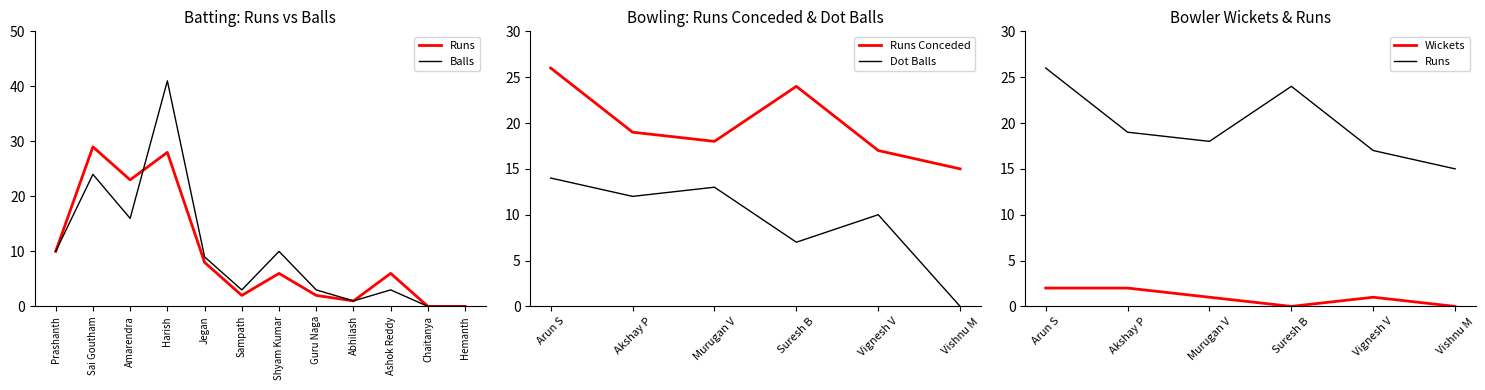

Where is the first local maximum for Balls?

Sai Goutham